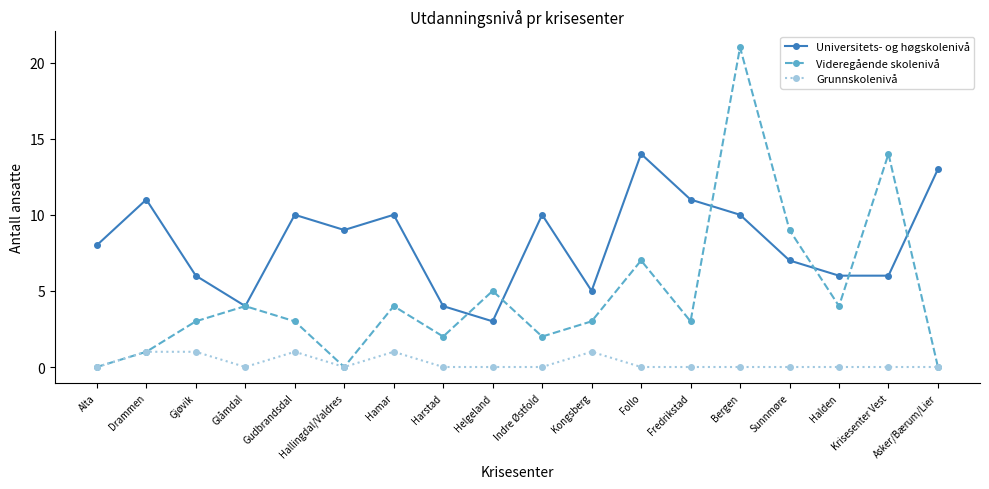

Rank the series by their maximum value, from lowest to highest.

Grunnskolenivå, Universitets- og høgskolenivå, Videregående skolenivå